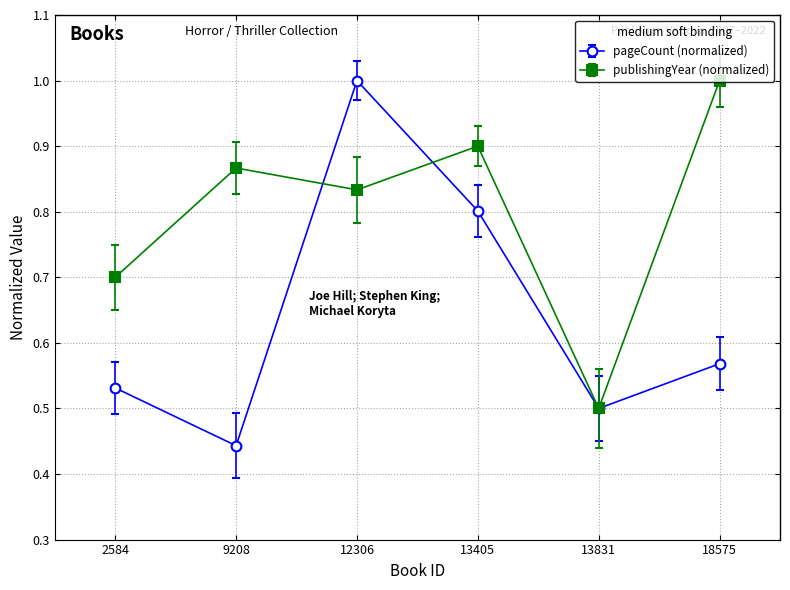

At which label does pageCount (normalized) reach its minimum?

9208